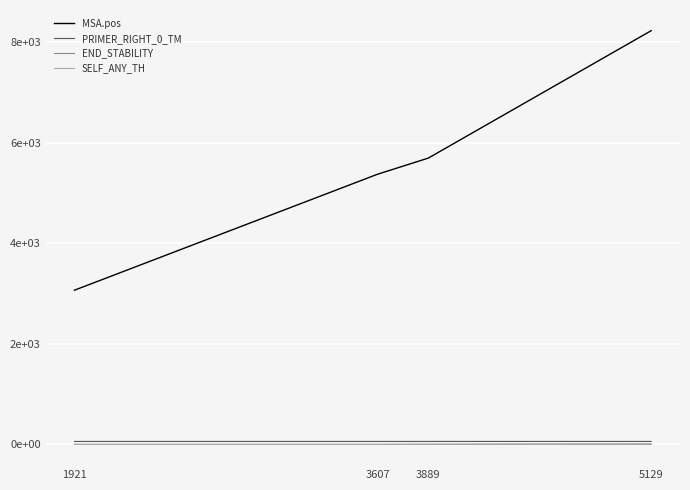

What is the difference between the END_STABILITY values at 3607 and 3889?

1.8